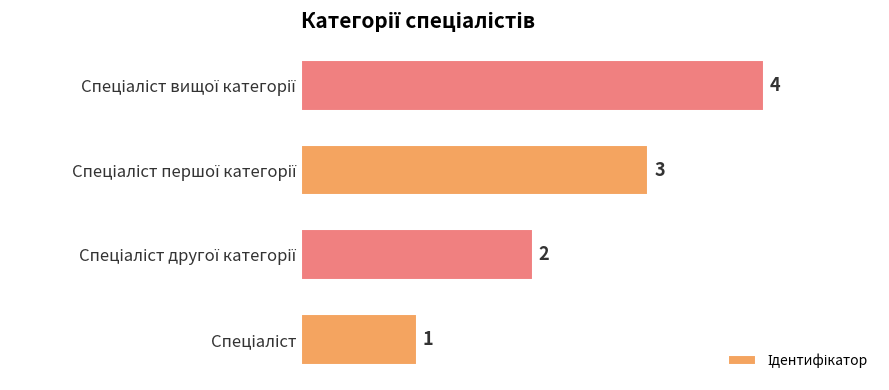

How many data points are less than 3?

2